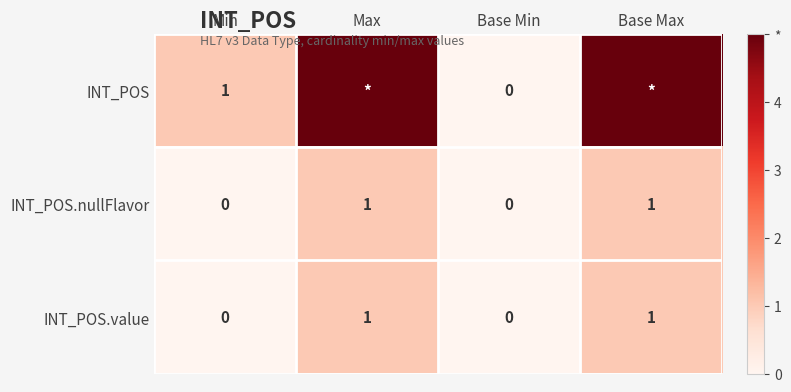

Between Base Min and Min, which is larger?

Min